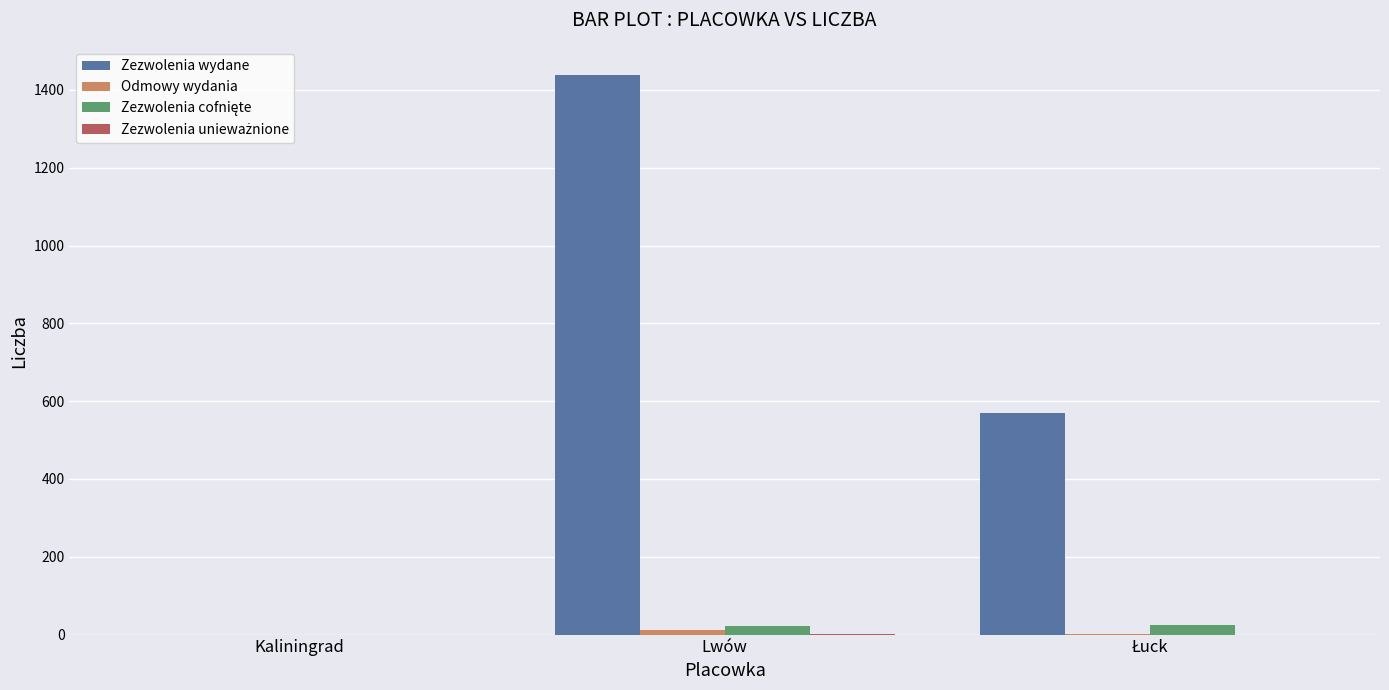

True or false: Zezwolenia wydane has a value of 1439 at Lwów.

True